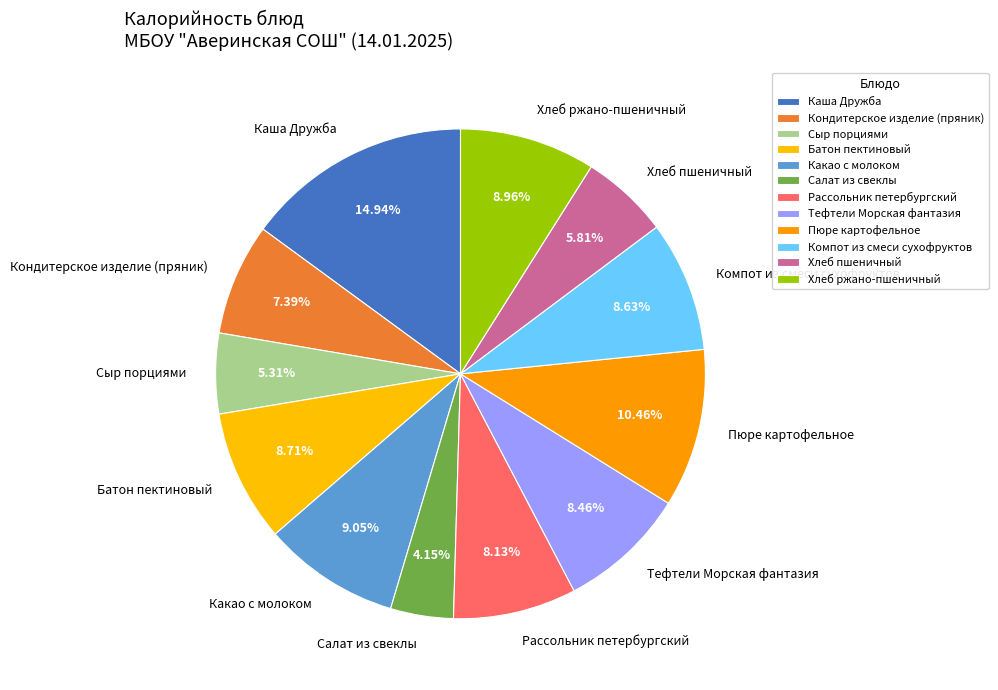

Is there a majority slice in this chart?

No